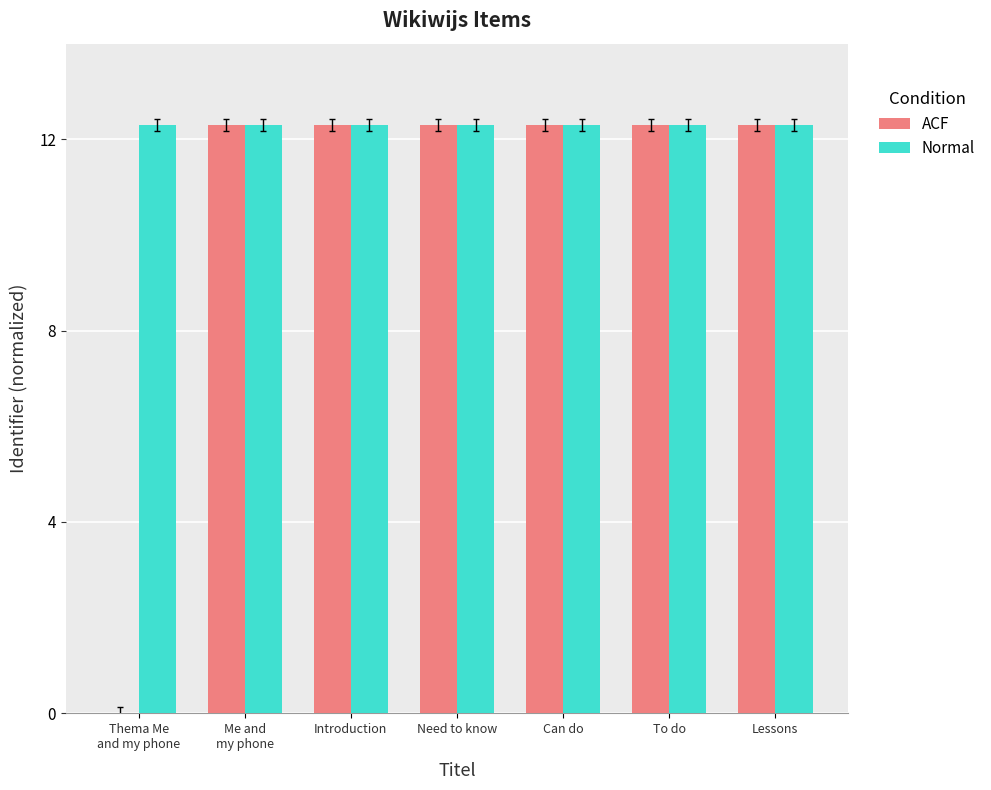

What are all the series names shown in the legend?

ACF, Normal